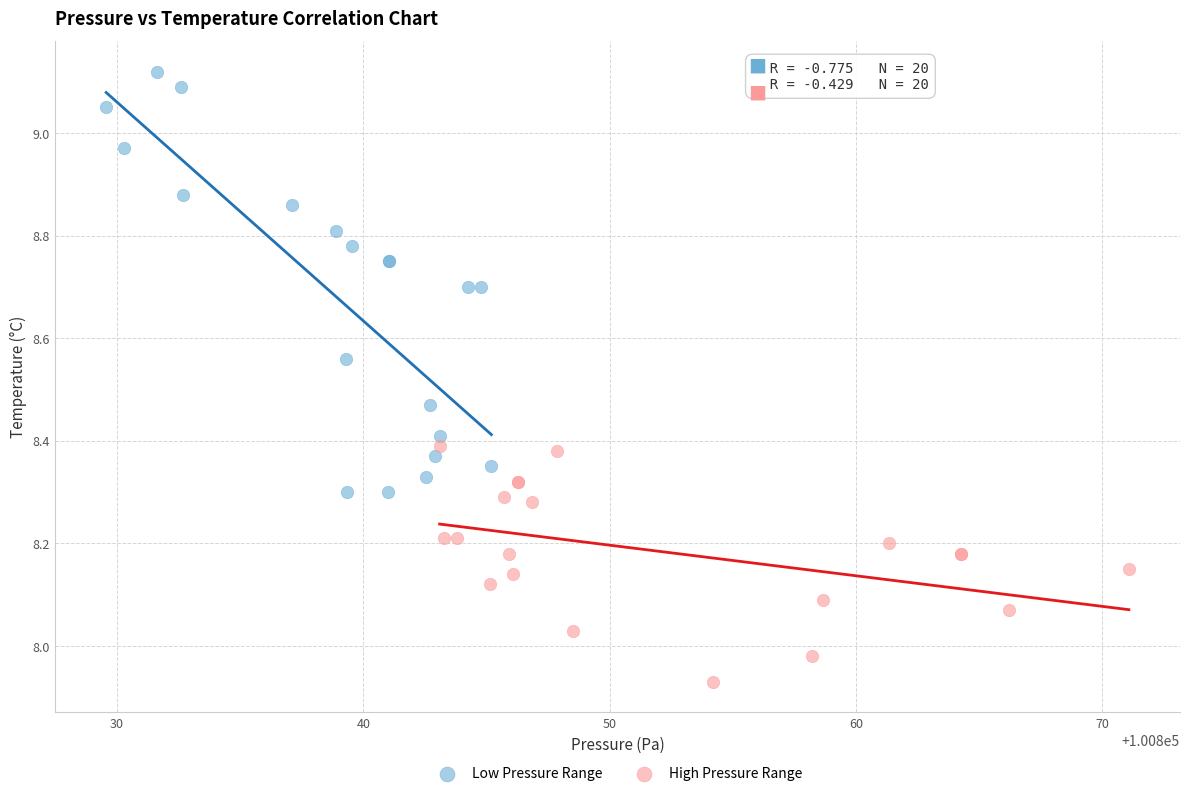

Which series has the widest spread of Y values?

Low Pressure Range